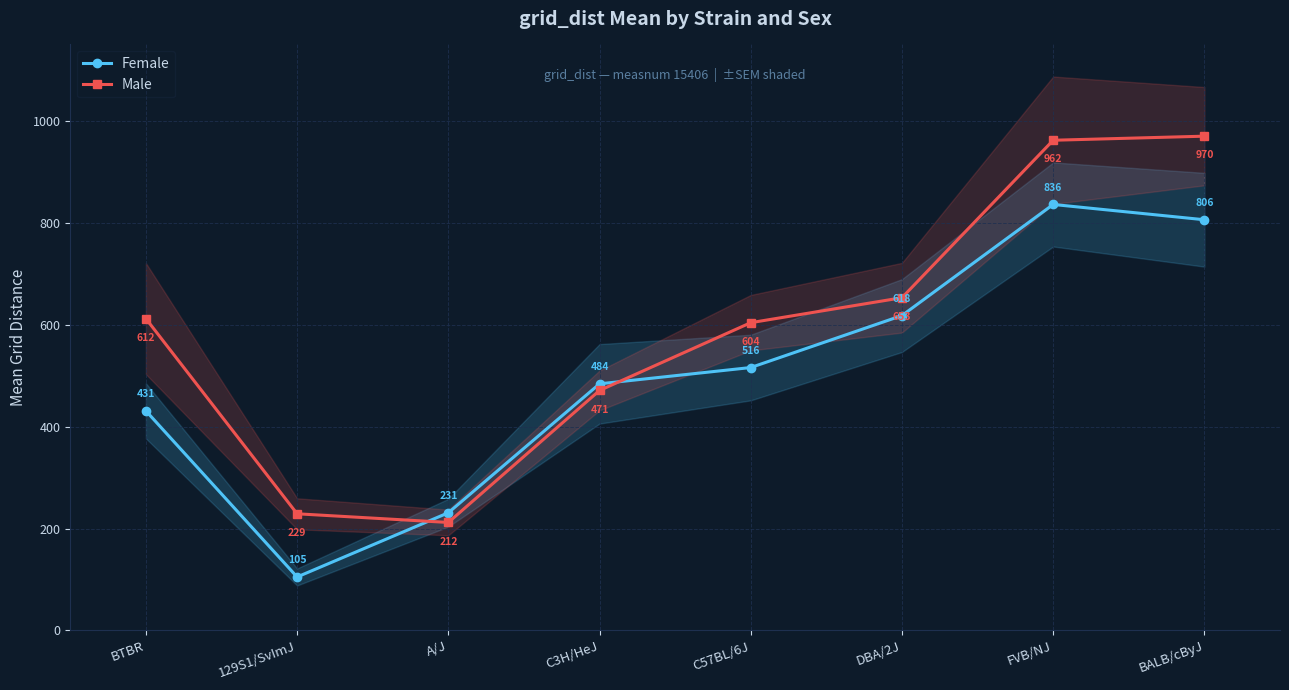

The Male series shows 212 at A/J. True or false?

True